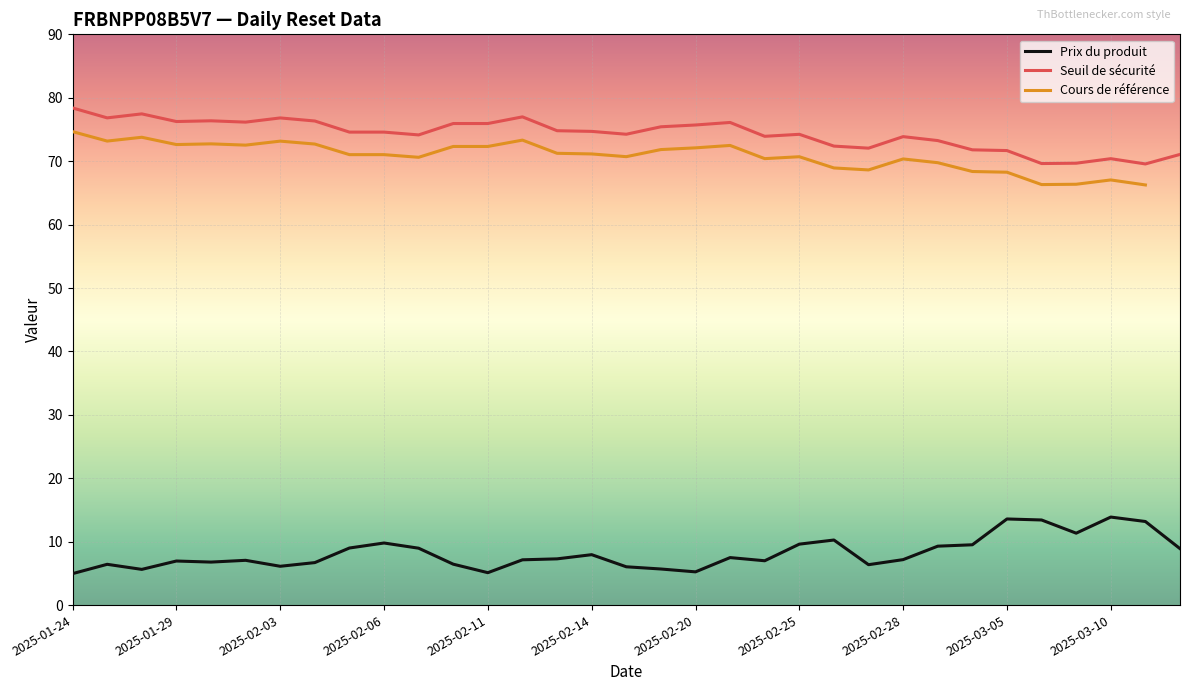

True or false: Seuil de sécurité and Prix du produit cross at least once.

False